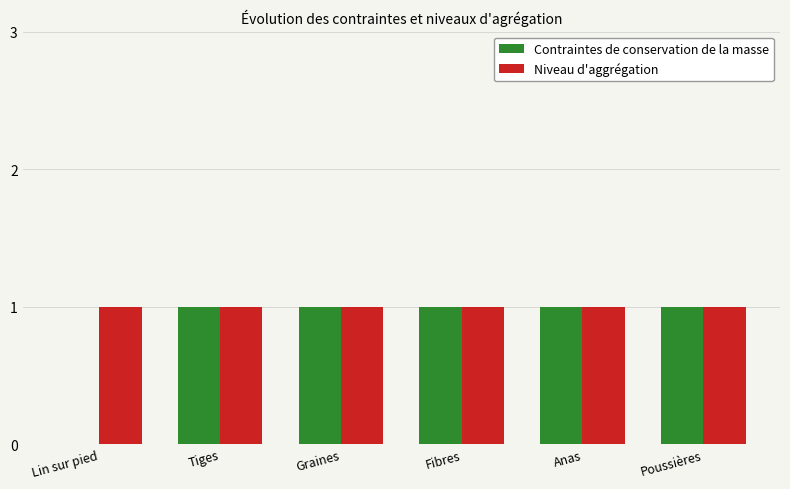

What is the sum of all Contraintes de conservation de la masse values?

5